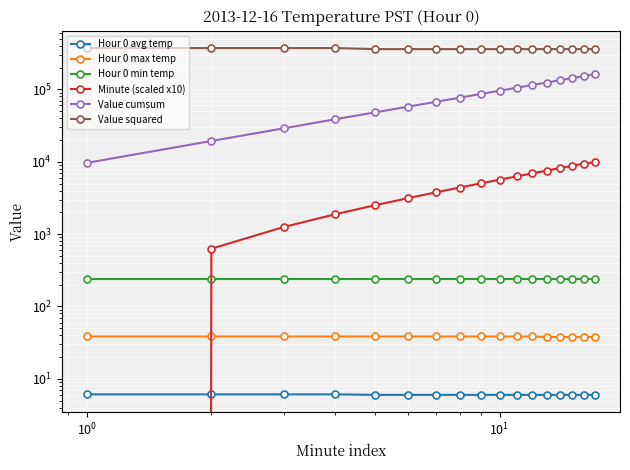

What is the value of the Value cumsum point at the 9th from the left?

86218.2